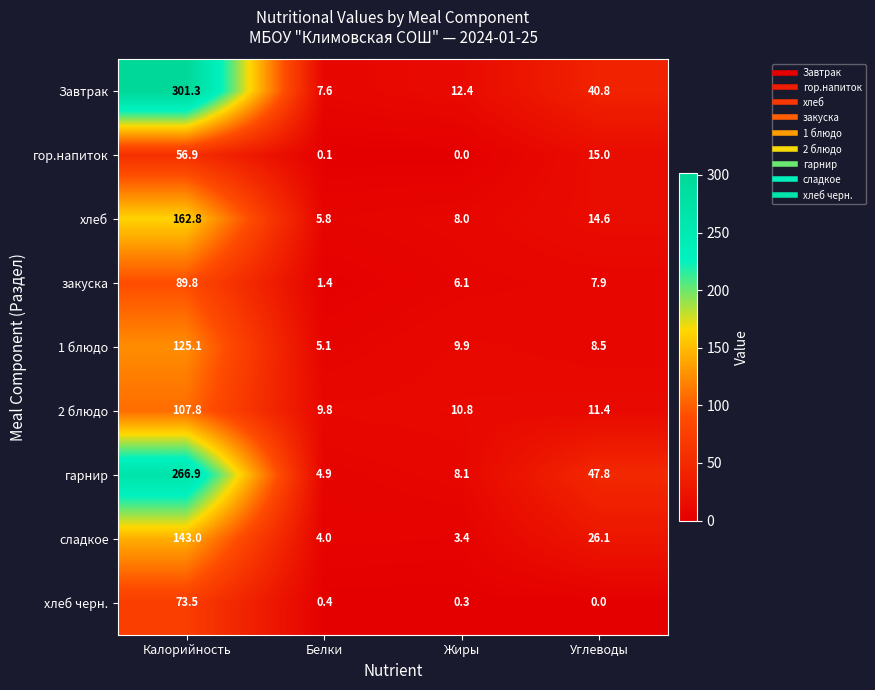

Rank the series at Калорийность from highest to lowest value.

Завтрак, гарнир, хлеб, сладкое, 1 блюдо, 2 блюдо, закуска, хлеб черн., гор.напиток